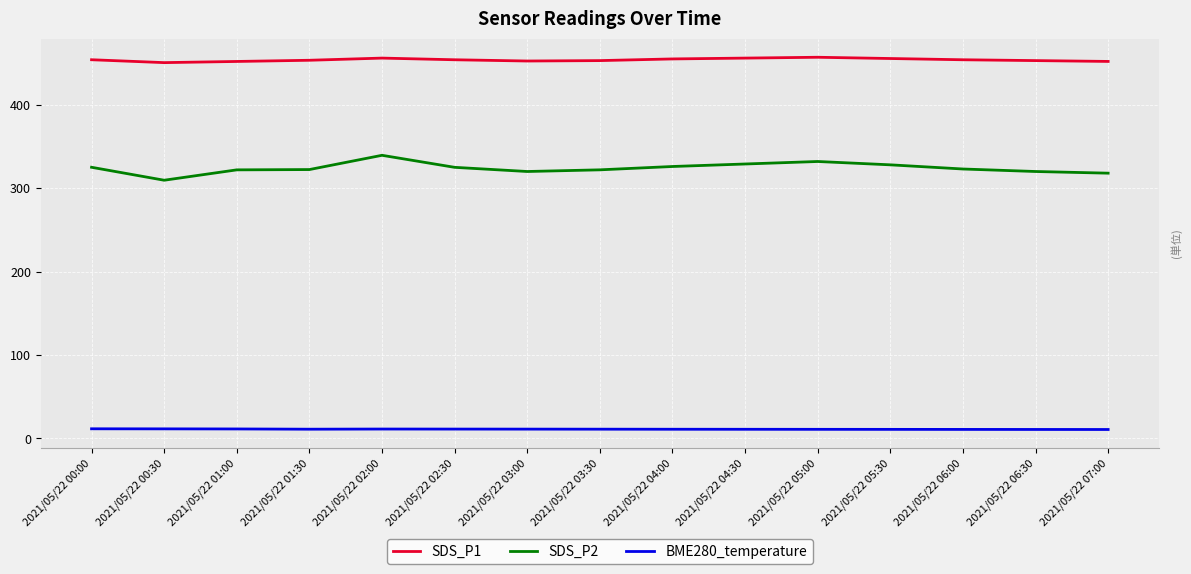

True or false: SDS_P1 and SDS_P2 cross at least once.

False